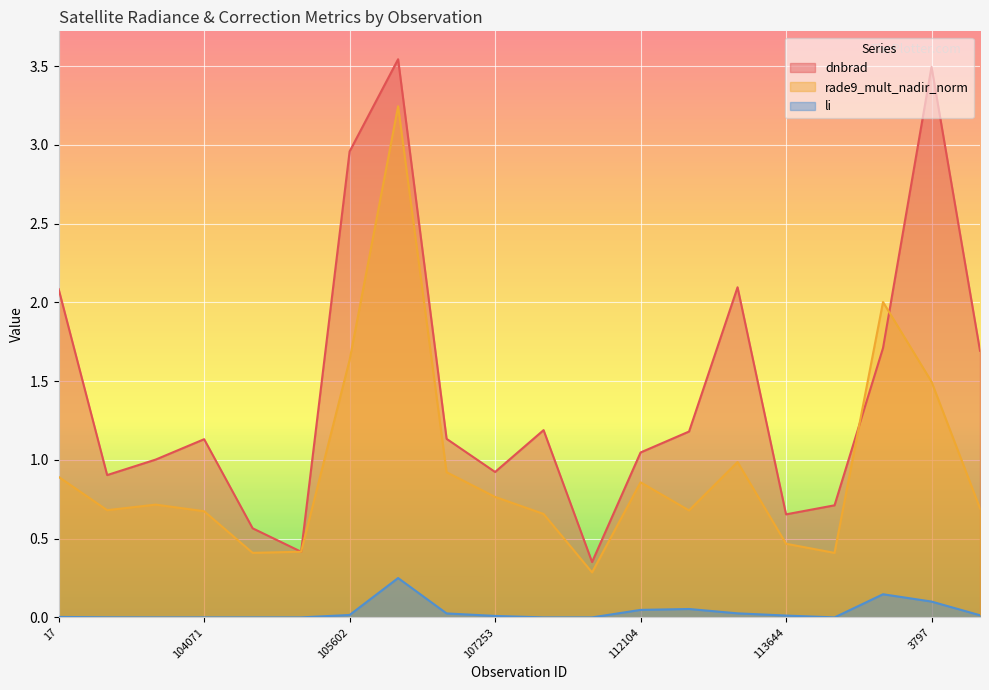

Which series changed the most between 104071 and 3797?

dnbrad